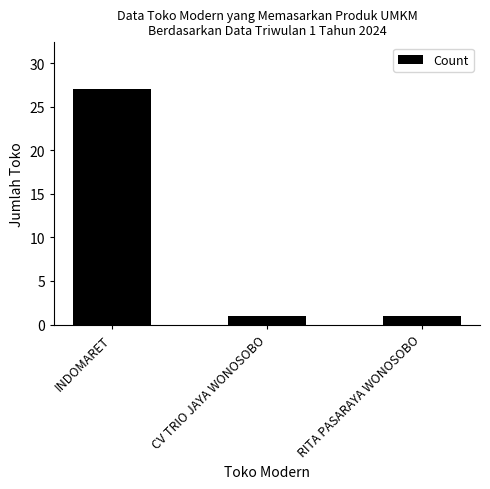

What is the difference between the maximum and minimum values?

26